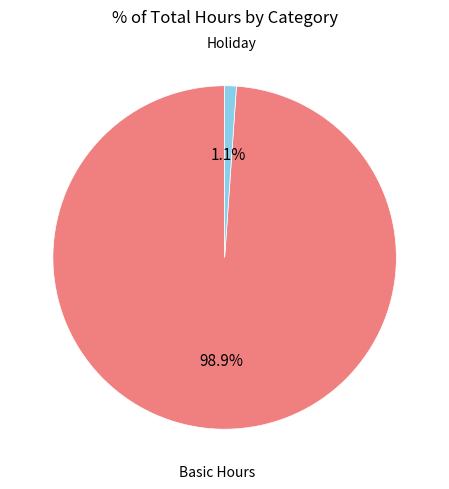

Does any single category account for the majority?

Yes